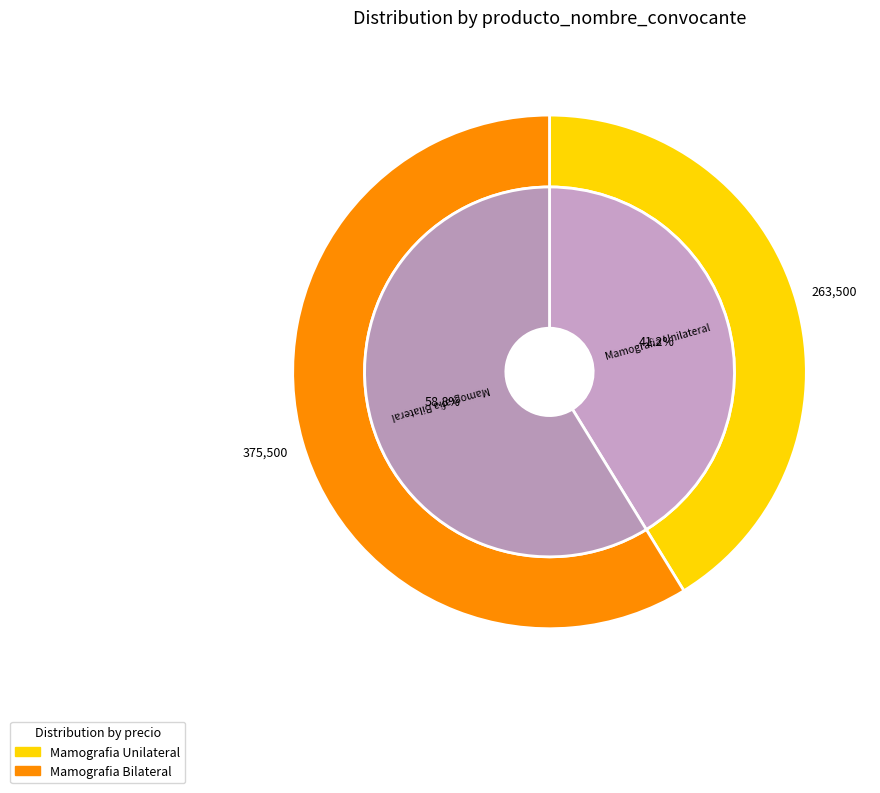

Between Mamografia Unilateral and Mamografia Bilateral, which is larger?

Mamografia Bilateral